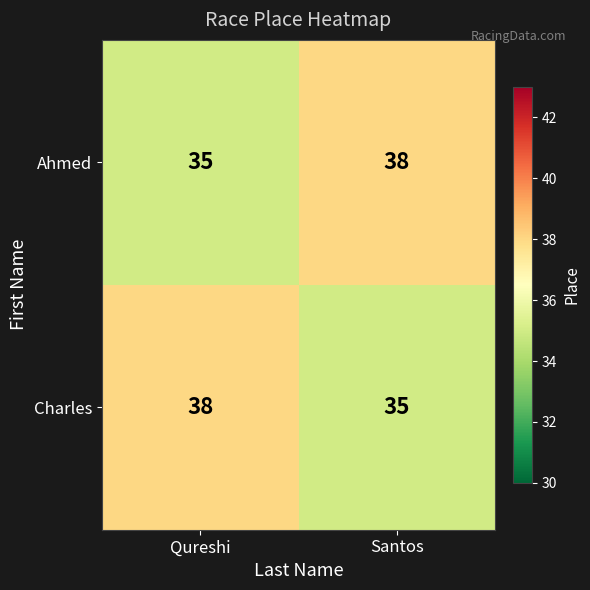

What is the difference between the Charles values at Santos and Qureshi?

3